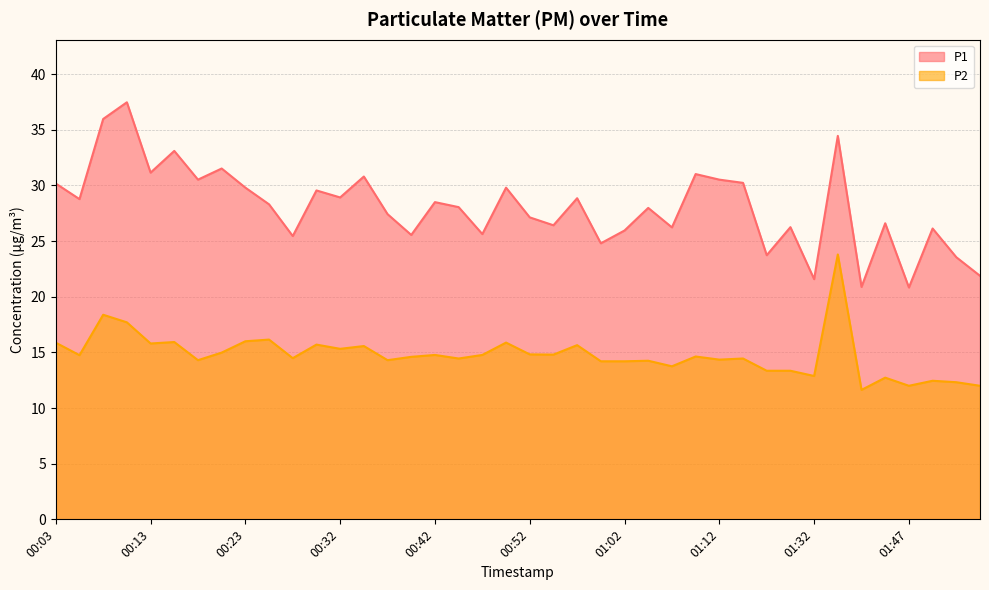

Reading left to right, what are all the values shown in this chart?

P1: 30.2	28.8	36.0	37.5	31.1	33.1	30.5	31.5	29.8	28.3	25.4	29.6	28.9	30.8	27.4	25.6	28.5	28.1	25.6	29.8	27.1	26.4	28.9	24.8	25.9	28.0	26.2	31.0	30.5	30.2	23.7	26.2	21.6	34.5	20.9	26.6	20.8	26.1	23.6	21.9
P2: 15.9	14.8	18.4	17.7	15.8	15.9	14.3	15.0	16.0	16.1	14.5	15.7	15.3	15.6	14.3	14.6	14.8	14.4	14.8	15.9	14.8	14.8	15.7	14.2	14.2	14.2	13.8	14.6	14.3	14.4	13.3	13.3	12.9	23.8	11.6	12.7	12.0	12.4	12.3	12.0